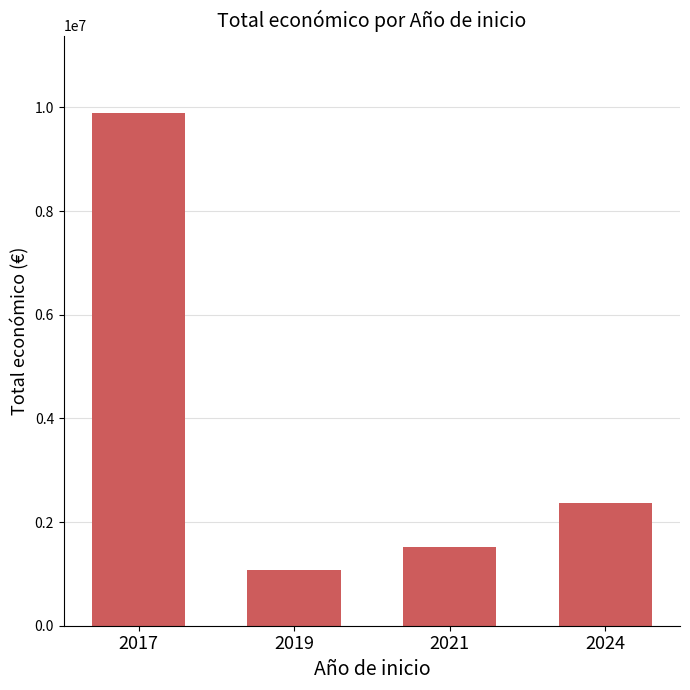

Where does the data first go above 2365405?

2017